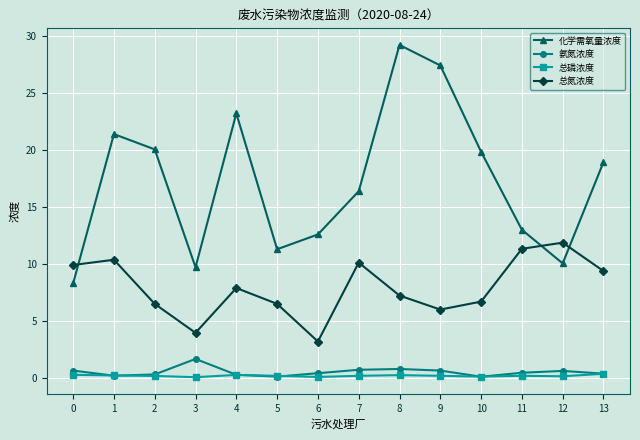

What is the smallest value displayed?

0.1